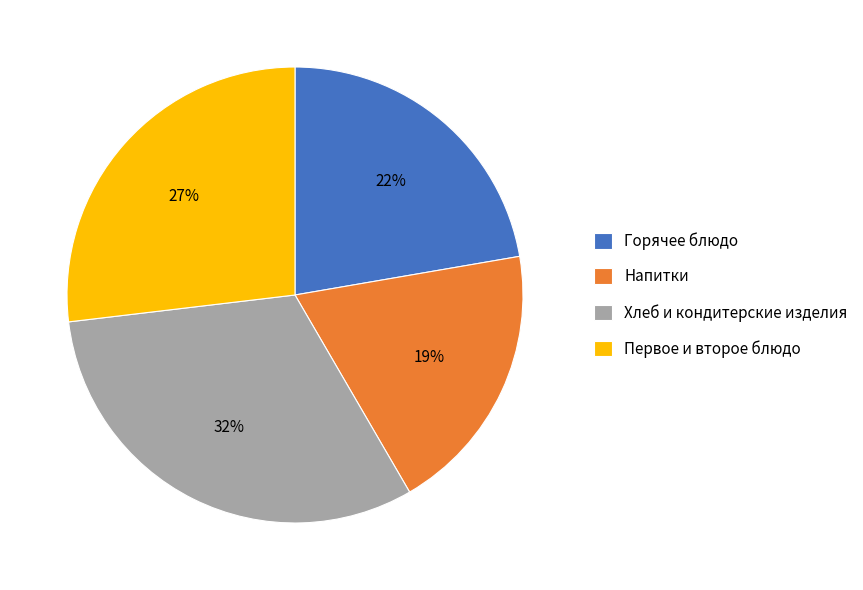

How many slices are in this pie chart?

4